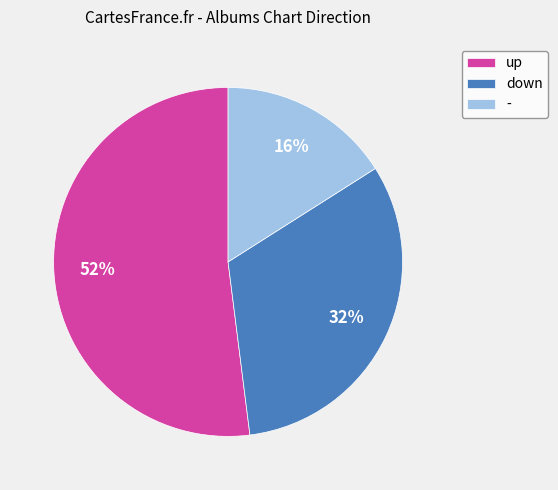

Is there any slice that represents more than half of the pie?

Yes